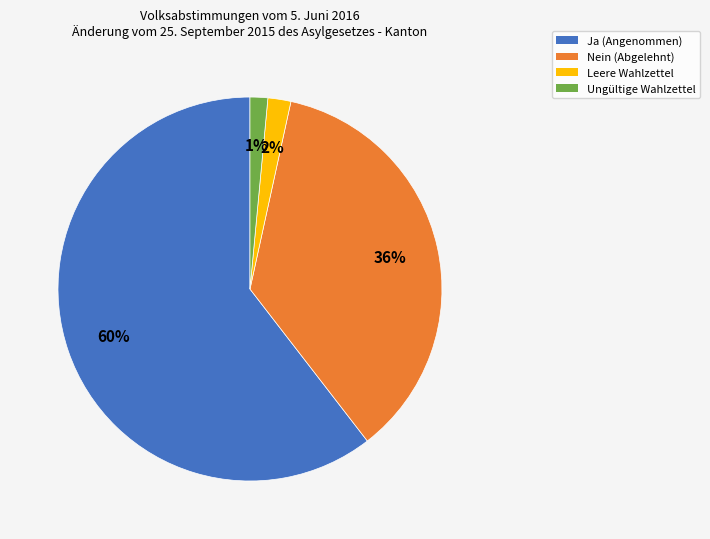

How many segments does this pie chart have?

4